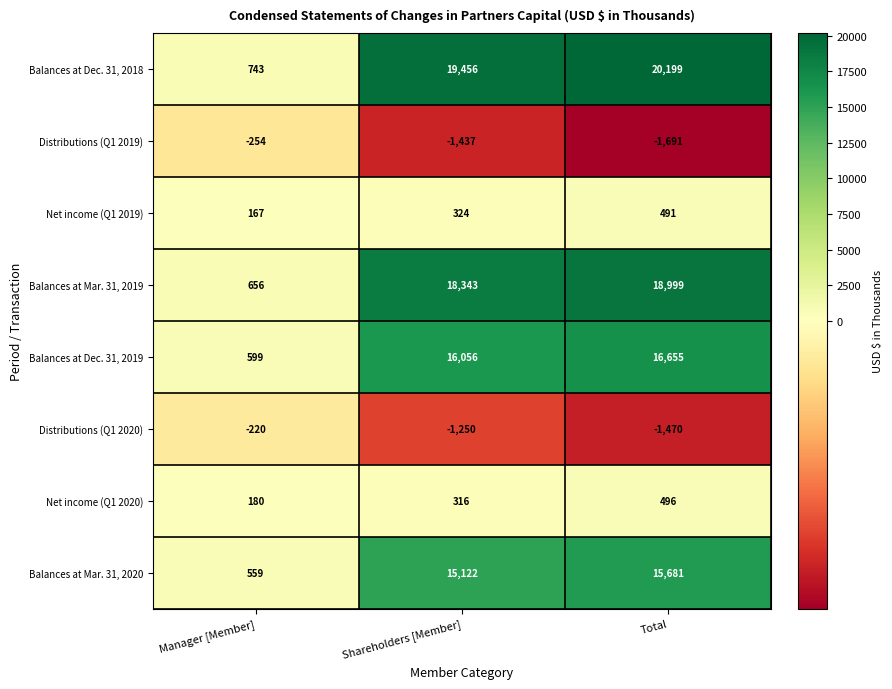

Reading left to right, extract all data points from this chart.

Balances at Dec. 31, 2018: Manager [Member]=743	Shareholders [Member]=19456	Total=20199
Distributions (Q1 2019): Manager [Member]=-254	Shareholders [Member]=-1437	Total=-1691
Net income (Q1 2019): Manager [Member]=167	Shareholders [Member]=324	Total=491
Balances at Mar. 31, 2019: Manager [Member]=656	Shareholders [Member]=18343	Total=18999
Balances at Dec. 31, 2019: Manager [Member]=599	Shareholders [Member]=16056	Total=16655
Distributions (Q1 2020): Manager [Member]=-220	Shareholders [Member]=-1250	Total=-1470
Net income (Q1 2020): Manager [Member]=180	Shareholders [Member]=316	Total=496
Balances at Mar. 31, 2020: Manager [Member]=559	Shareholders [Member]=15122	Total=15681